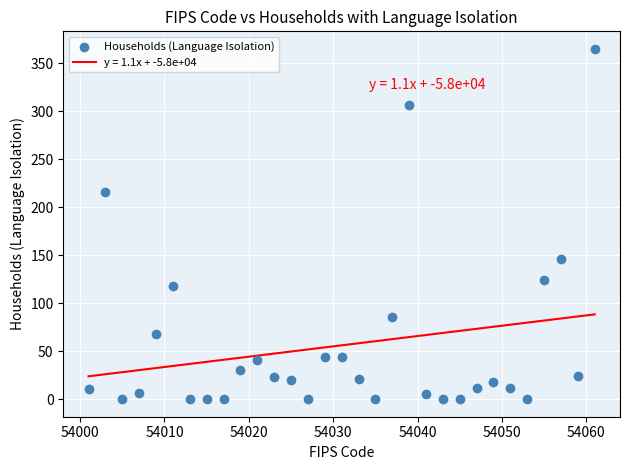

What is the range of Y values (max minus min)?

365